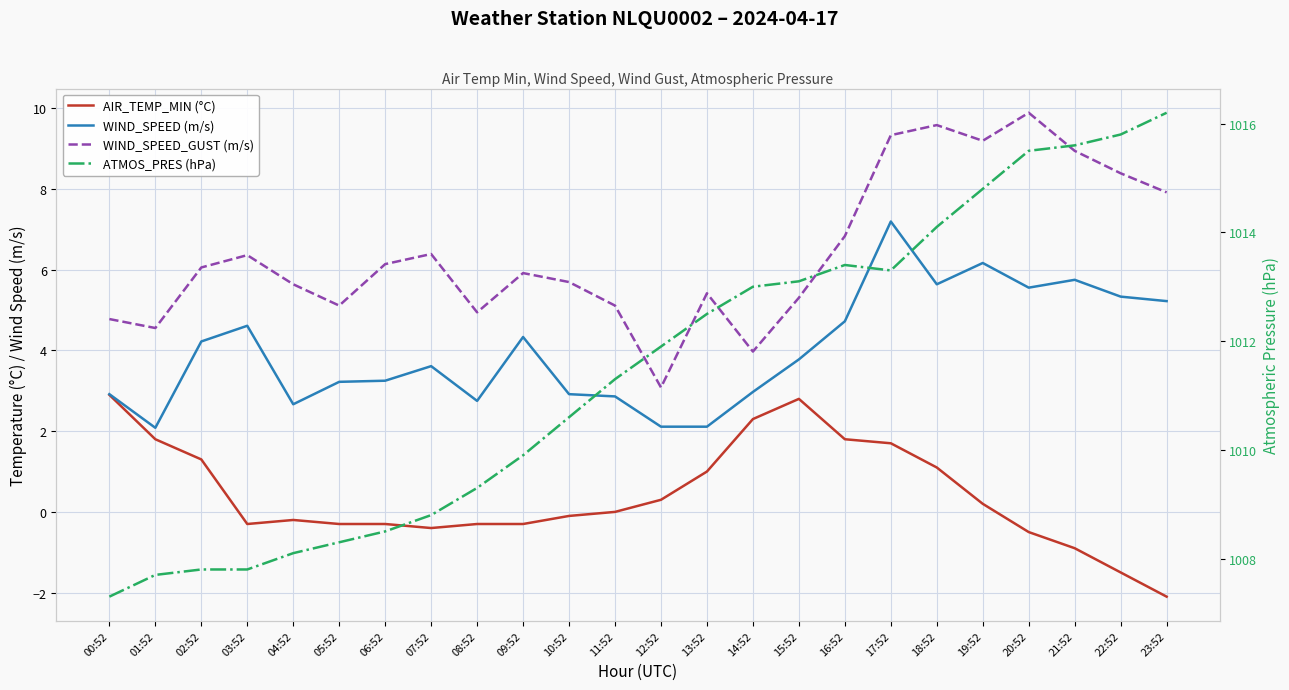

True or false: ATMOS_PRES (hPa) and WIND_SPEED (m/s) cross at least once.

False